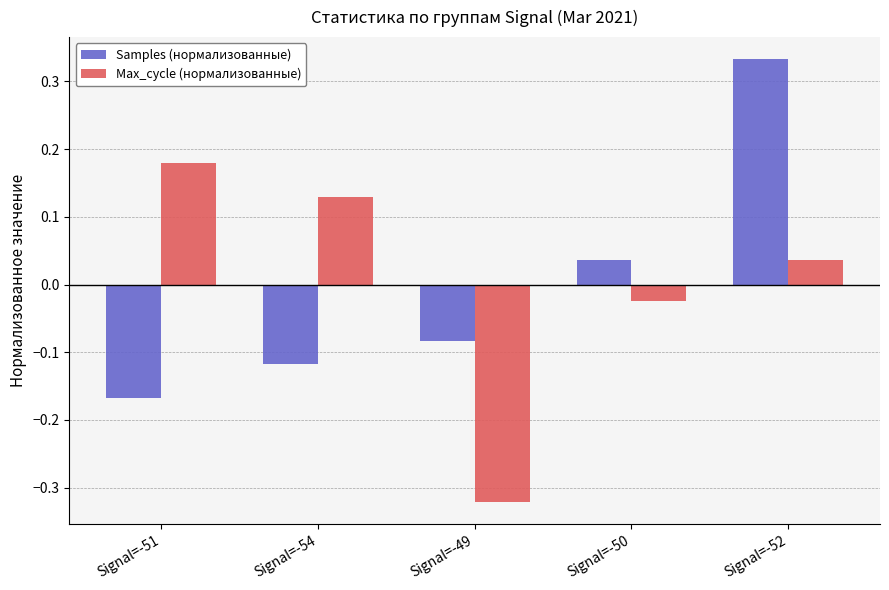

At which category is the sum across all series the highest?

Signal=-52